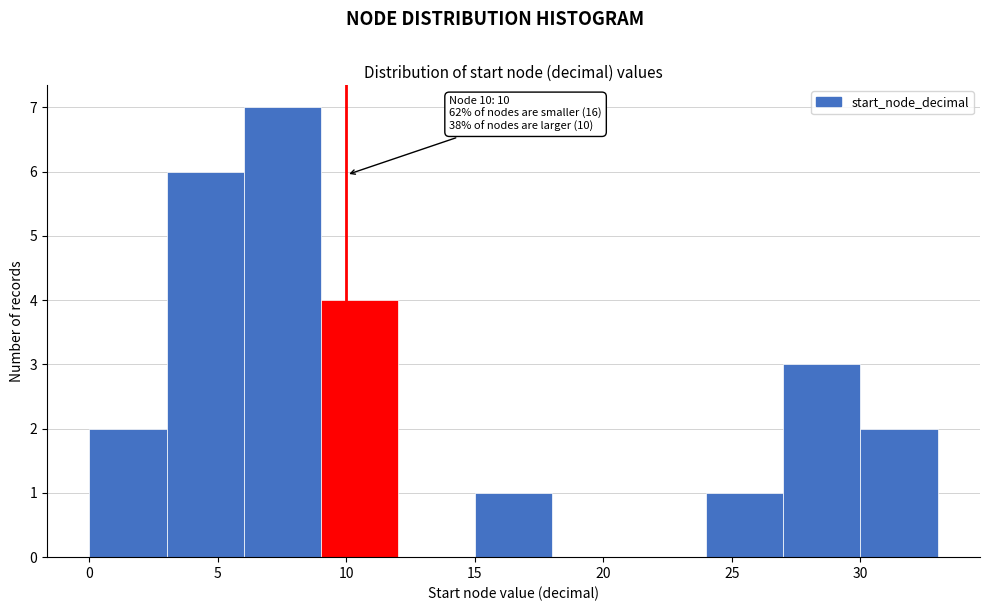

Over which range of the x-axis is the bar tallest?

6 to 9